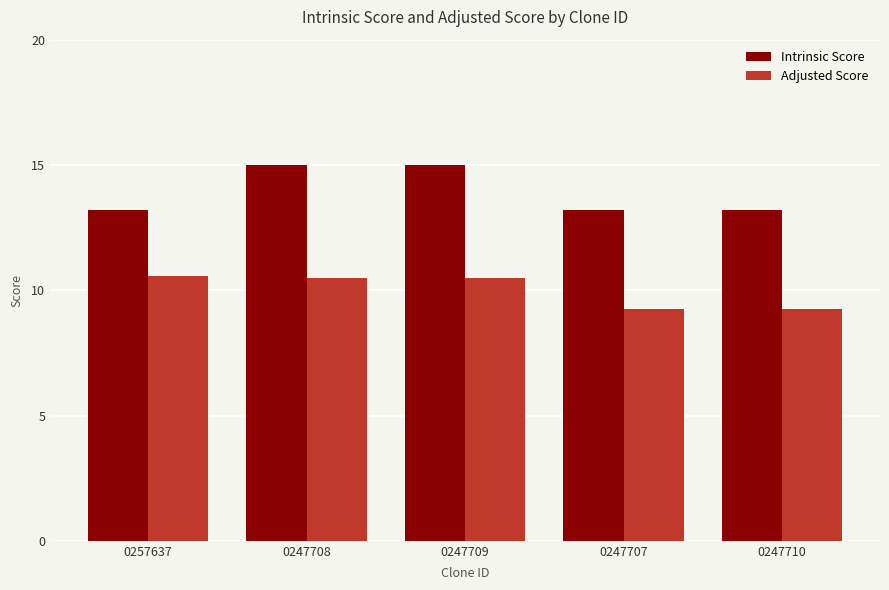

The value of Intrinsic Score at 0247709 is 15.0. True or false?

True